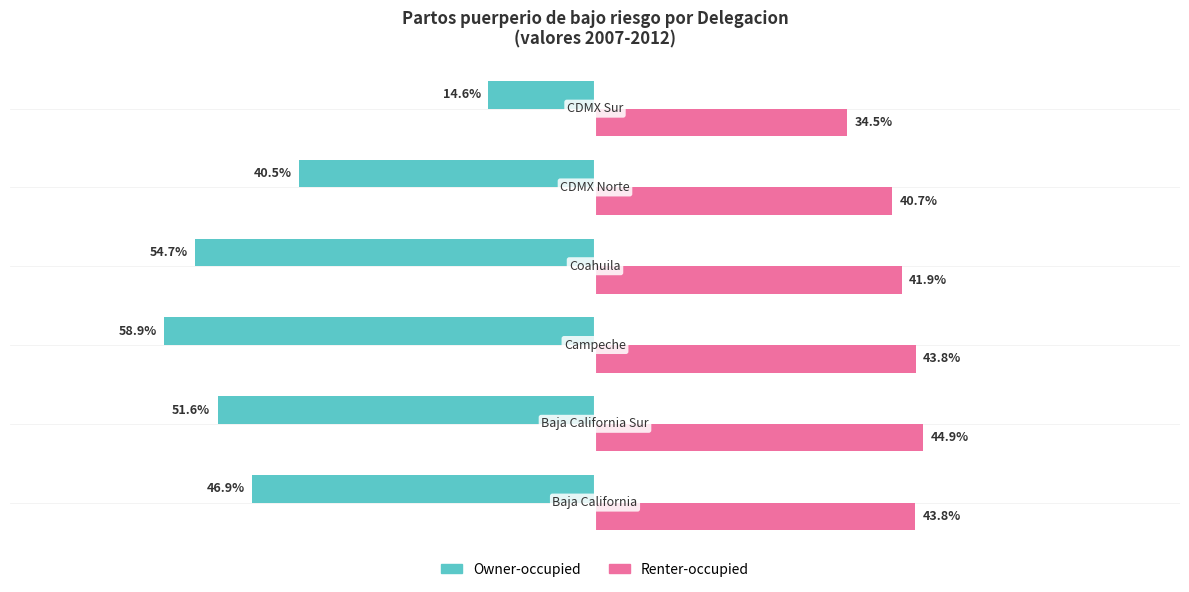

List the series in order of their peak value, lowest first.

Owner-occupied, Renter-occupied